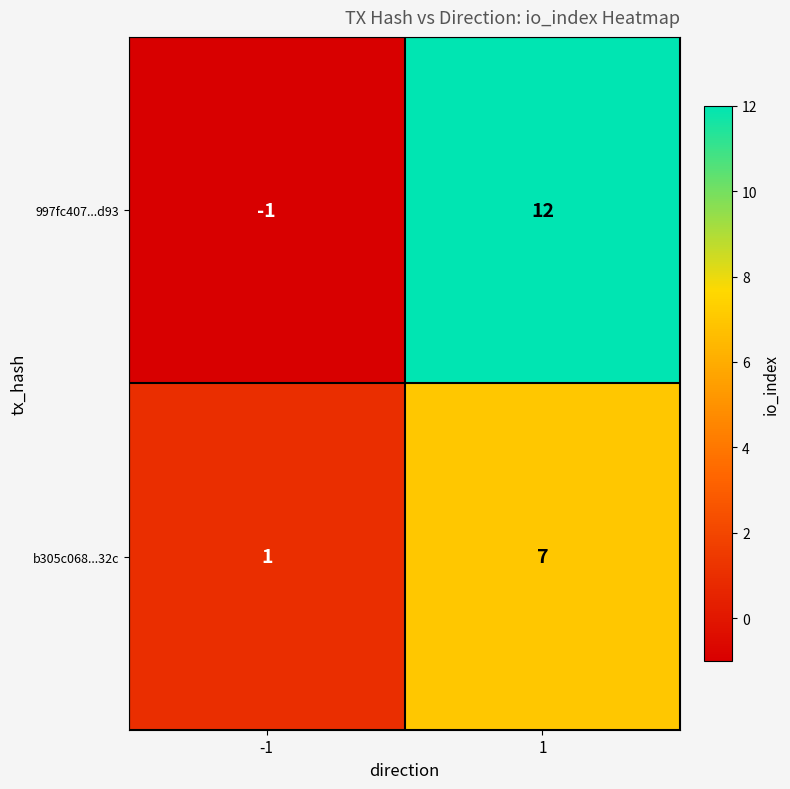

Rank the series by their average value, from lowest to highest.

b305c068...32c, 997fc407...d93